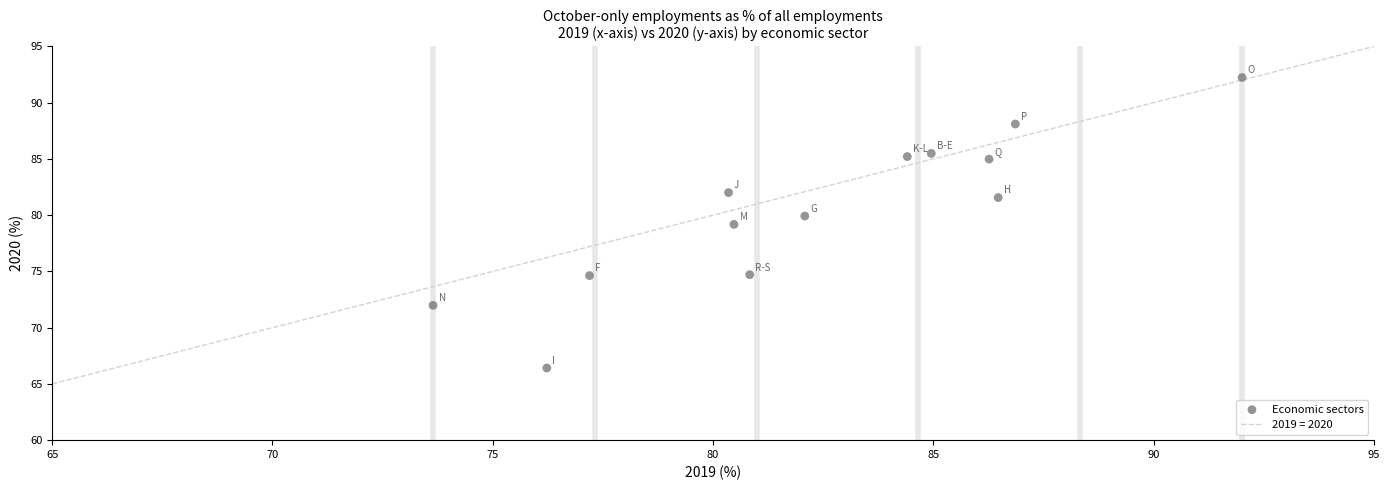

What is the range of Y values (max minus min)?

25.8